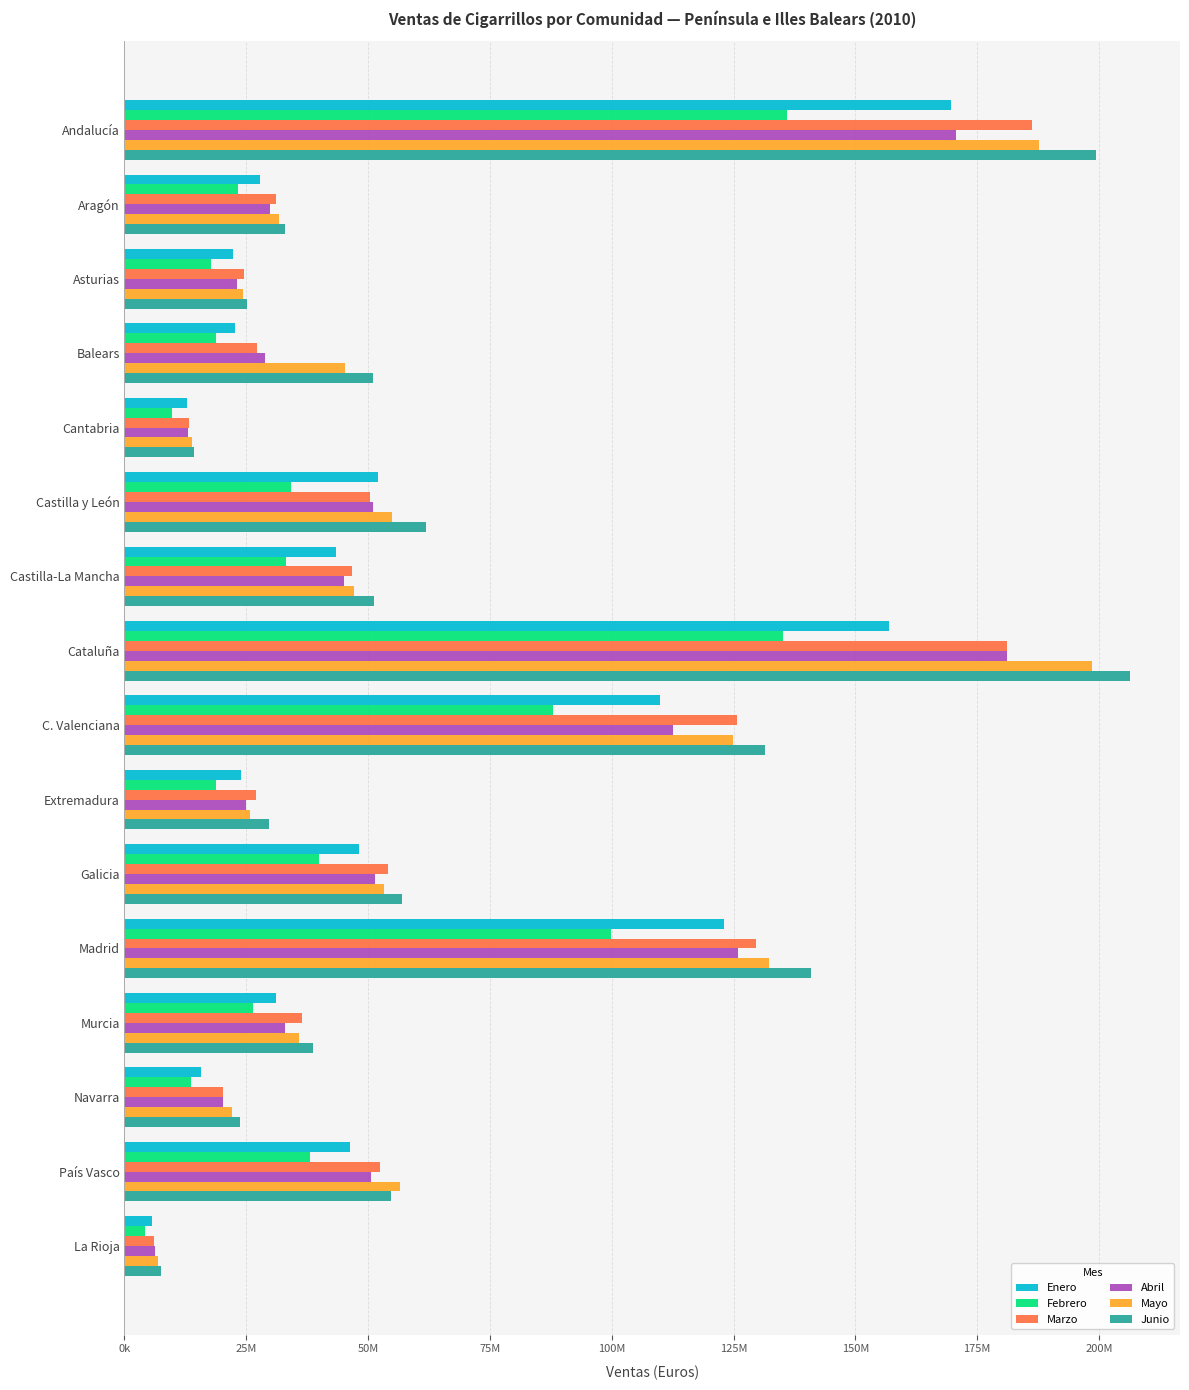

What is the value of the Junio bar at the 8th from the left?

206323064